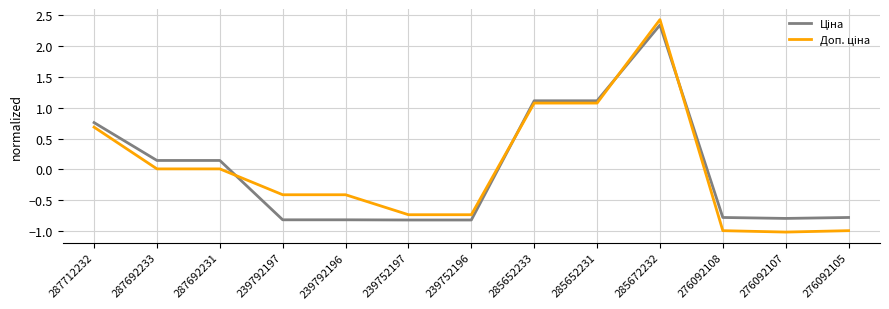

What is the greatest value displayed?

2.4